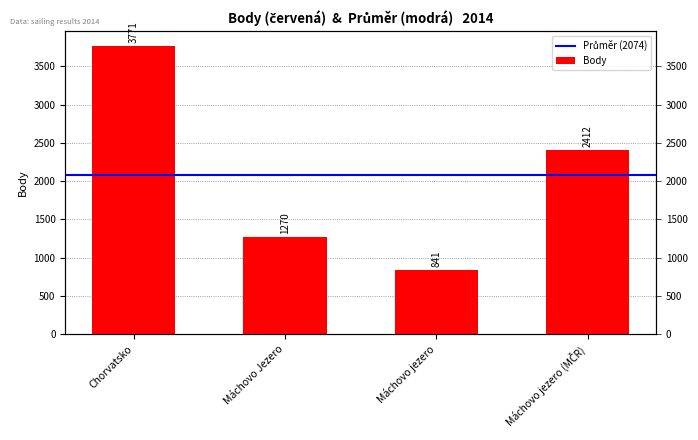

How many bars are there in total?

4